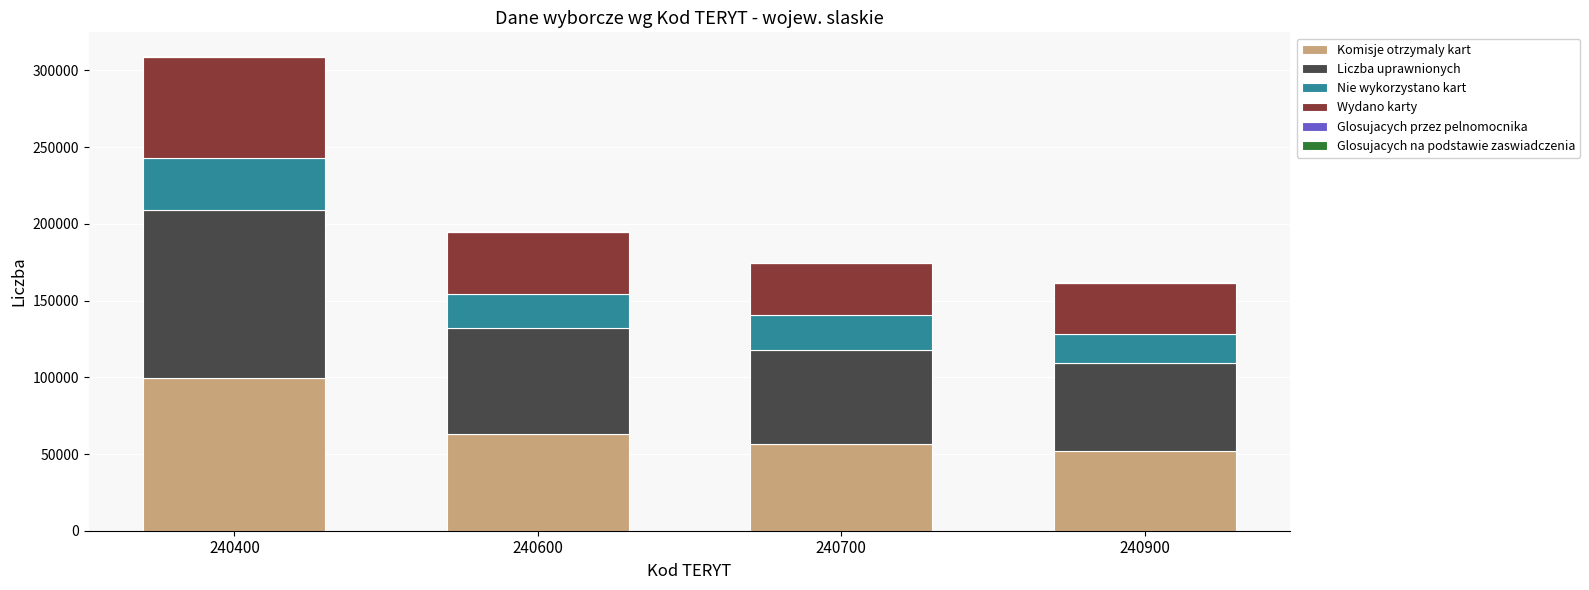

Which category has the highest value in the Komisje otrzymaly kart series?

240400